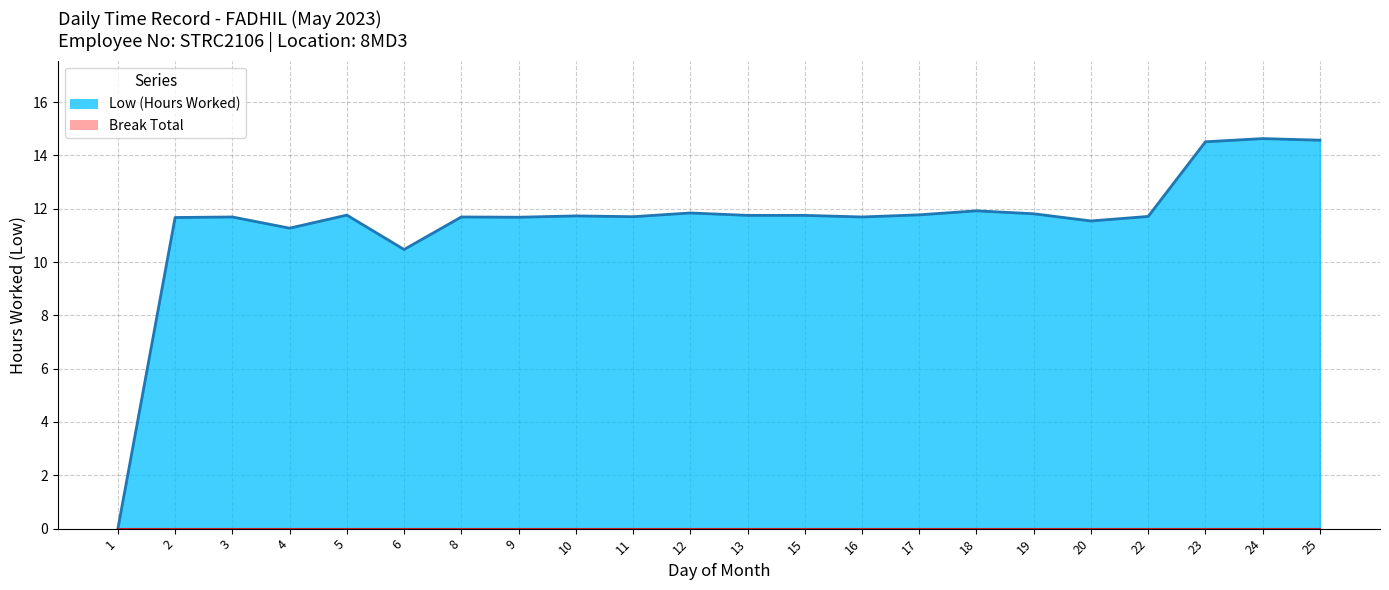

Where is the first local minimum for Low (Hours Worked) line?

4